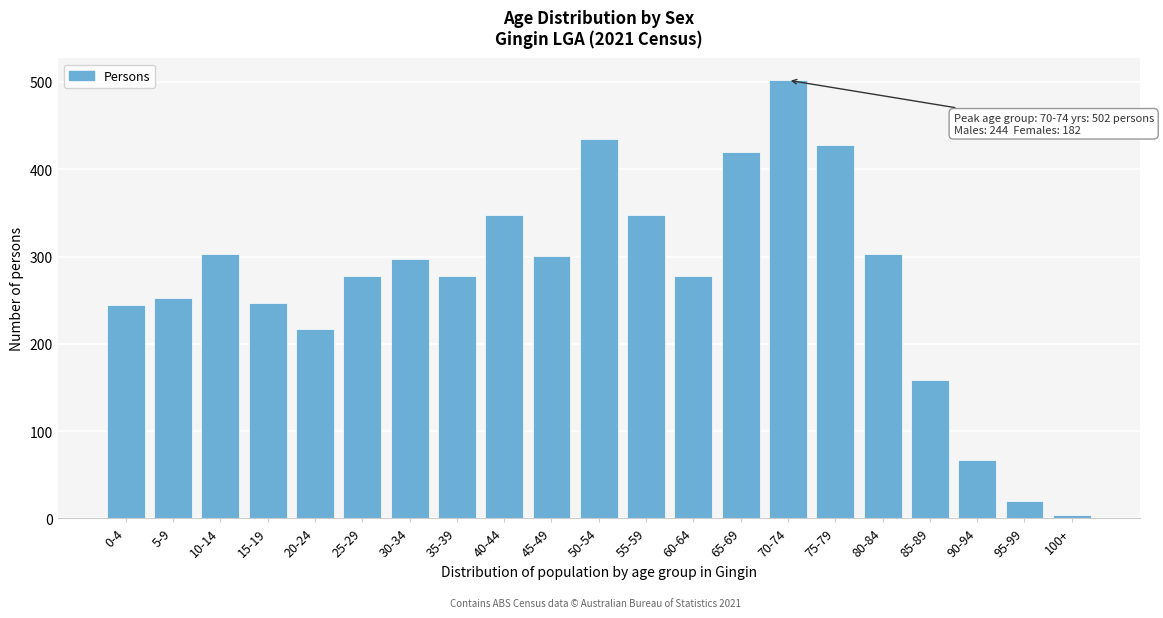

The chart shows a value of 189 at 35-39. True or false?

False